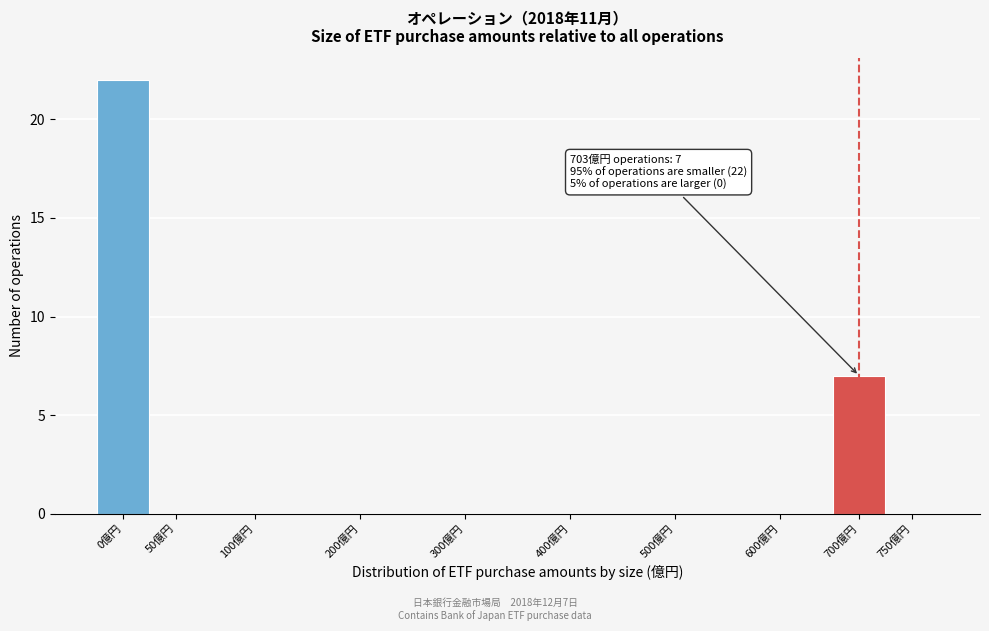

Reading left to right, transcribe all the data shown in this chart.

0億円=22	50億円=0	100億円=0	200億円=0	300億円=0	400億円=0	500億円=0	600億円=0	700億円=7	750億円=0